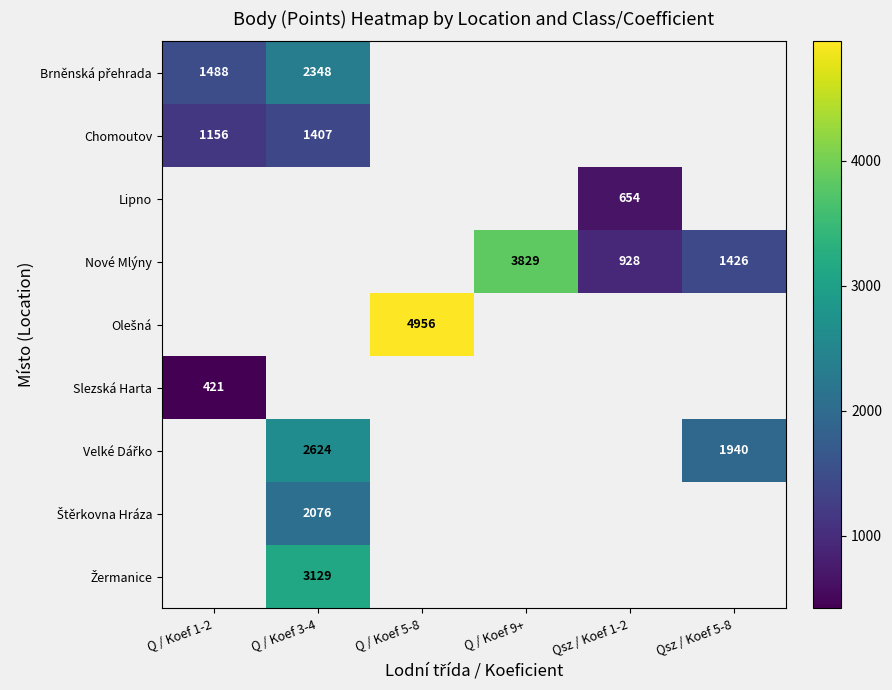

At how many categories does at least one series exceed 1134?

5